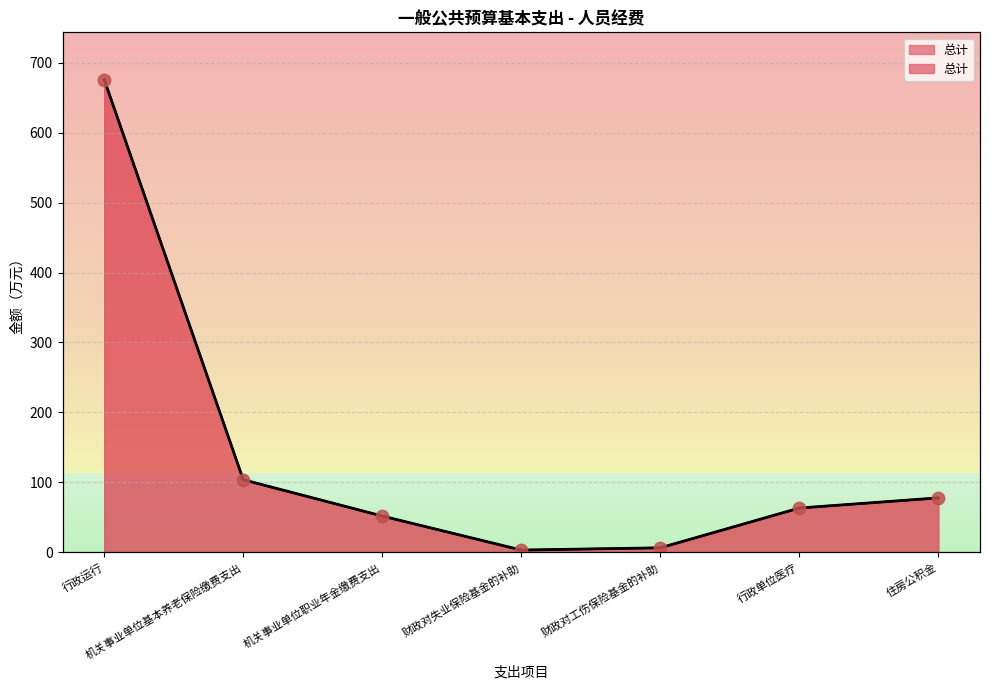

What is the change in value from 机关事业单位基本养老保险缴费支出 to 机关事业单位职业年金缴费支出?

-51.9